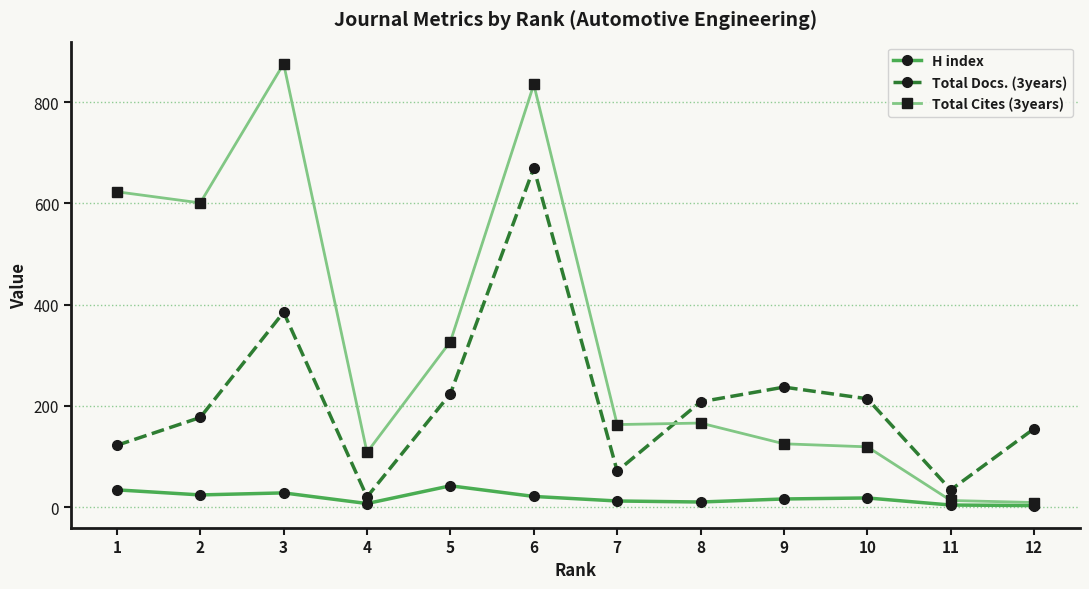

Rank the series by their maximum value, from highest to lowest.

Total Cites (3years), Total Docs. (3years), H index